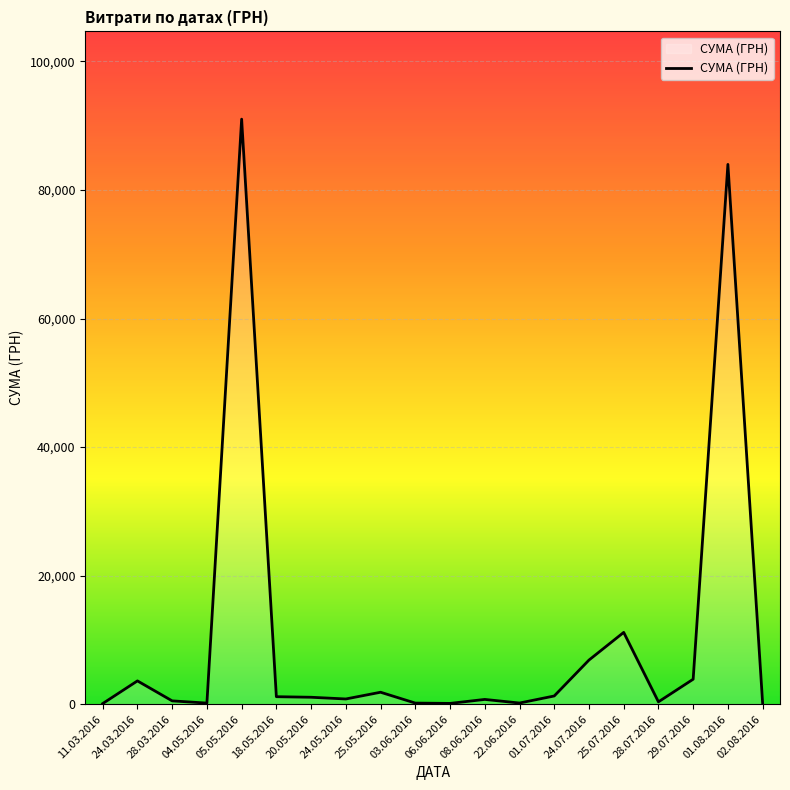

What is the greatest value displayed?

91020.0